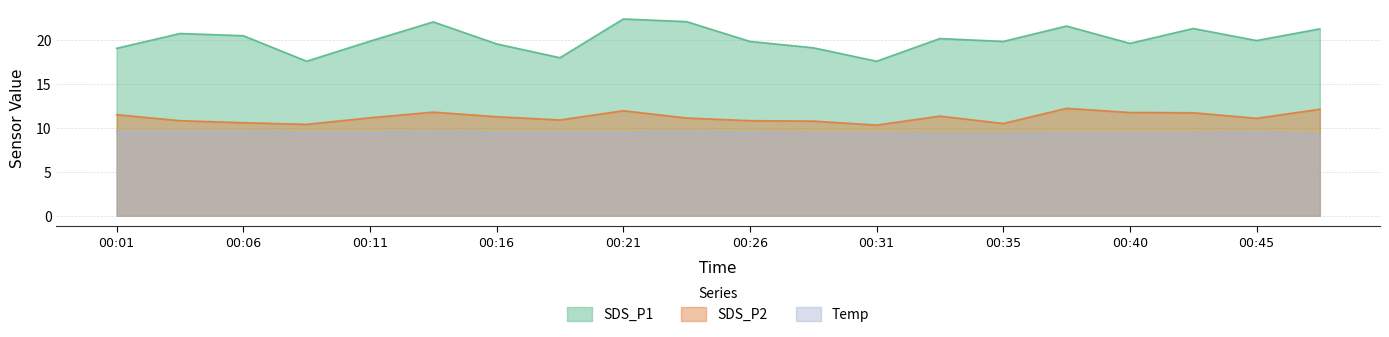

Does the chart have visible grid lines?

Yes